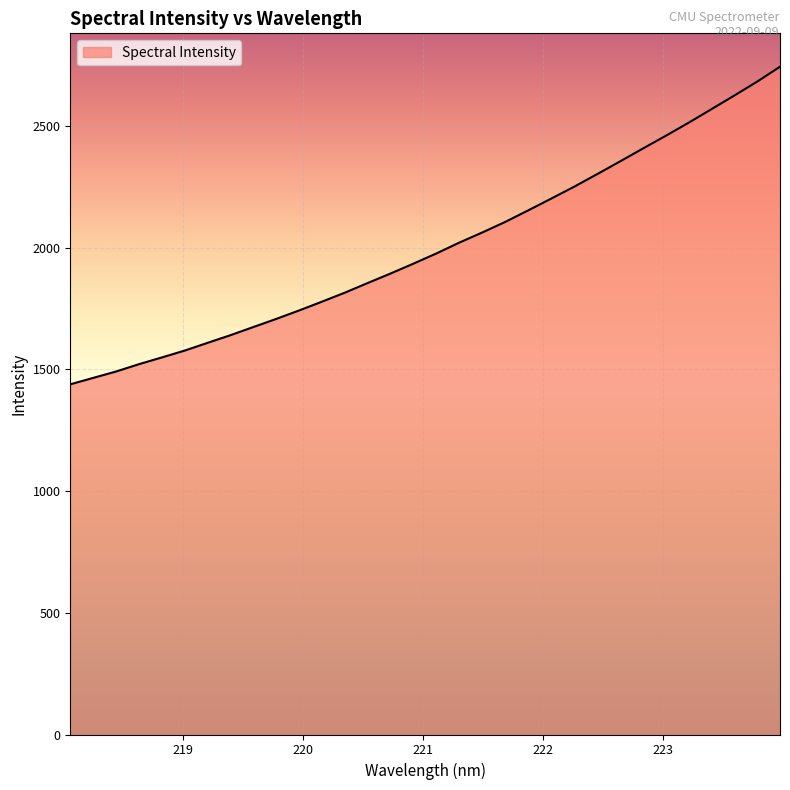

What is the difference between the maximum and minimum values?

1304.4